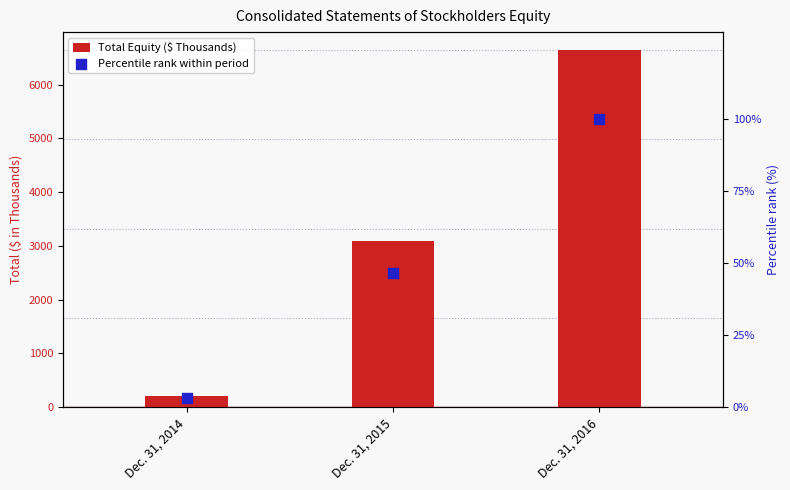

Which series has the largest Y range (max minus min)?

Total Equity ($ Thousands)